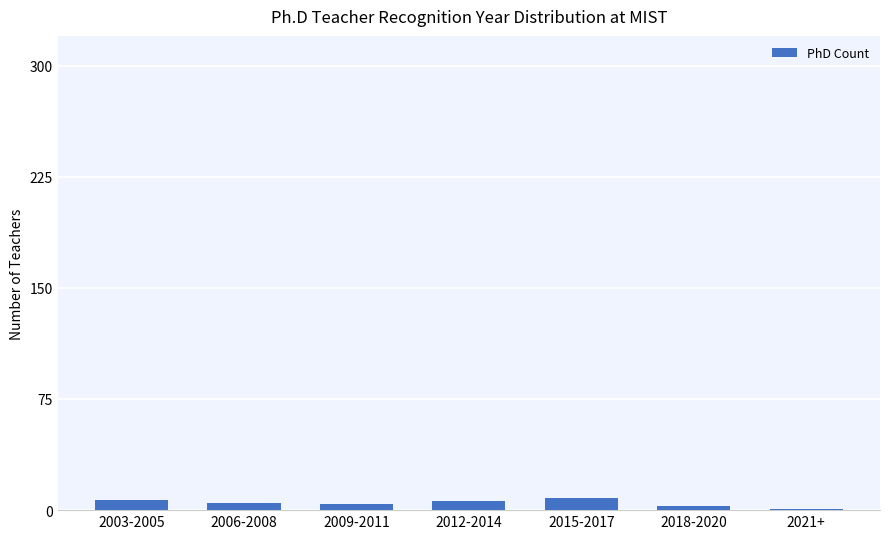

Is it true that the value at 2003-2005 is 7?

True